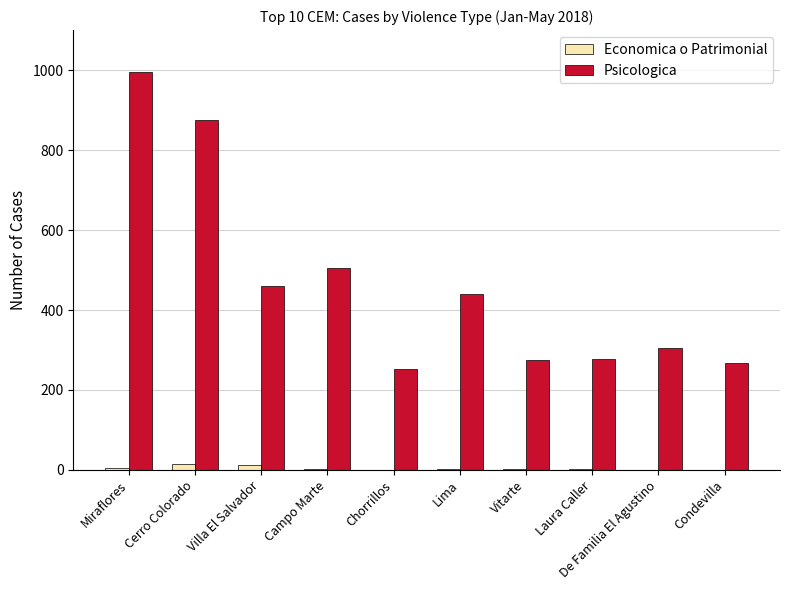

Which series changed the most between Lima and Vitarte?

Psicologica